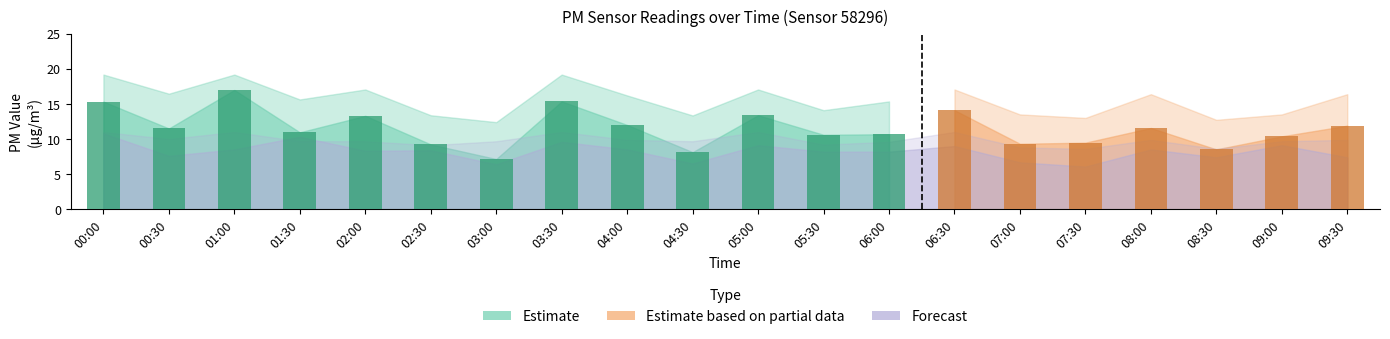

What position from the right is 05:00?

10